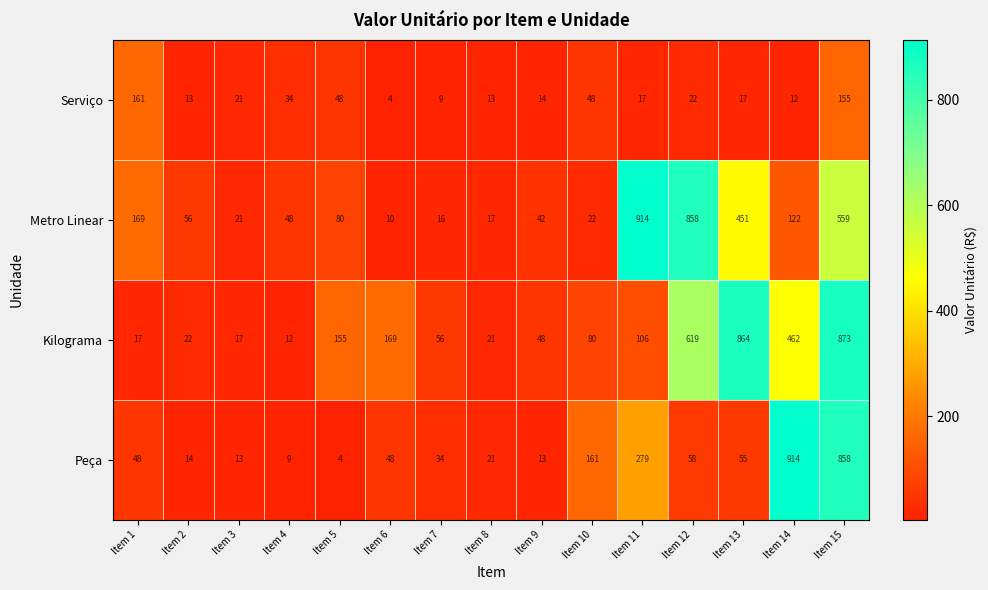

What is the sum of all Peça values?

2529